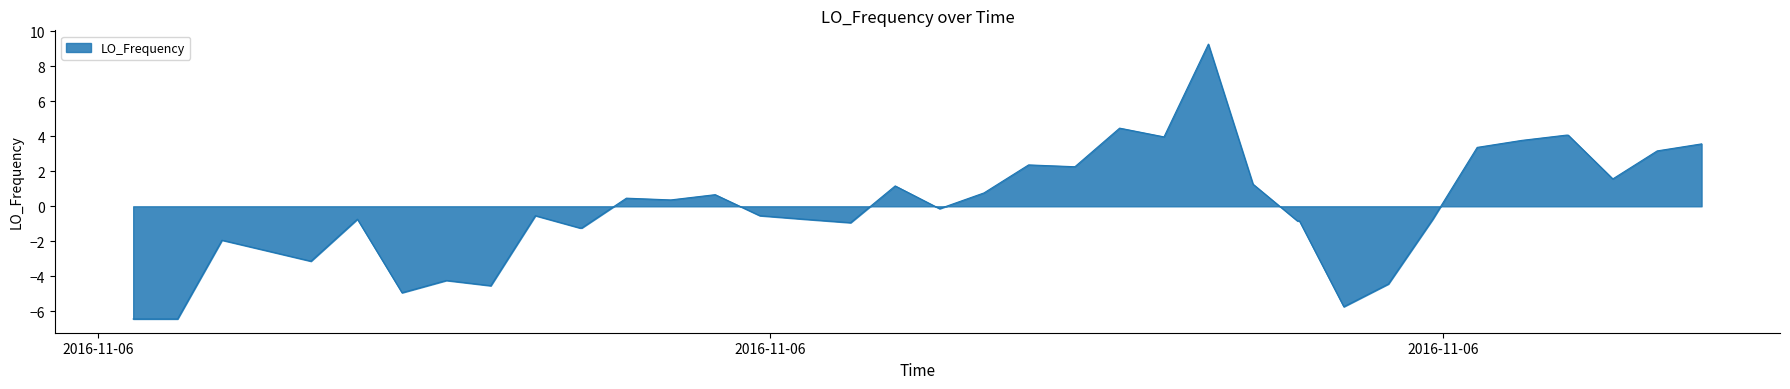

What is the greatest value displayed?

9.3